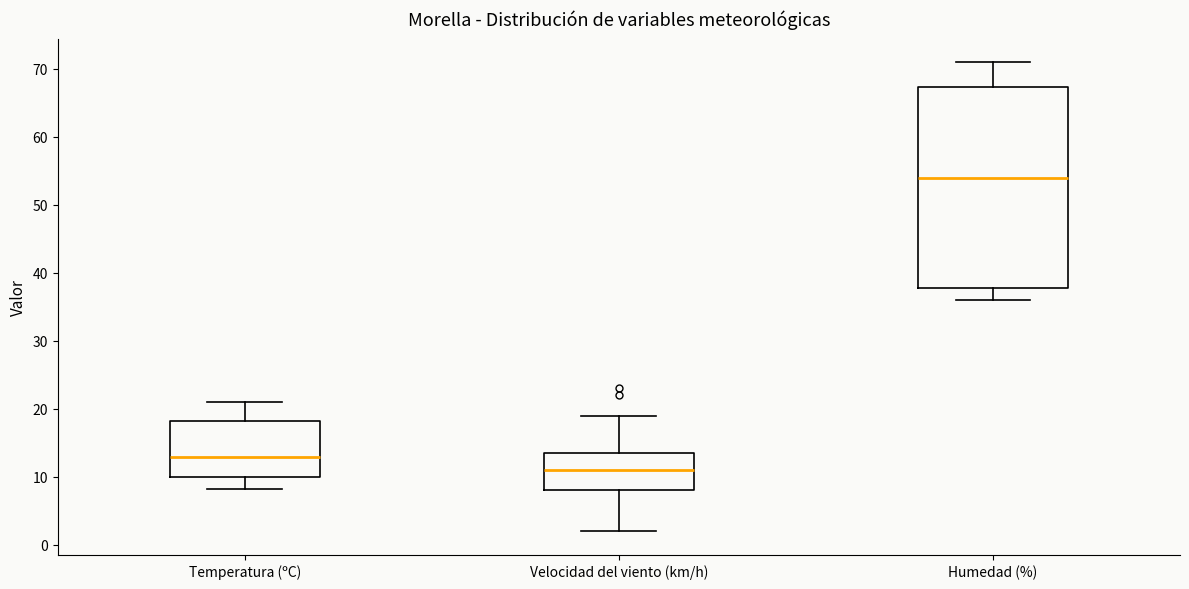

Which box is the tallest, from its lower edge to its upper edge?

Humedad (%)